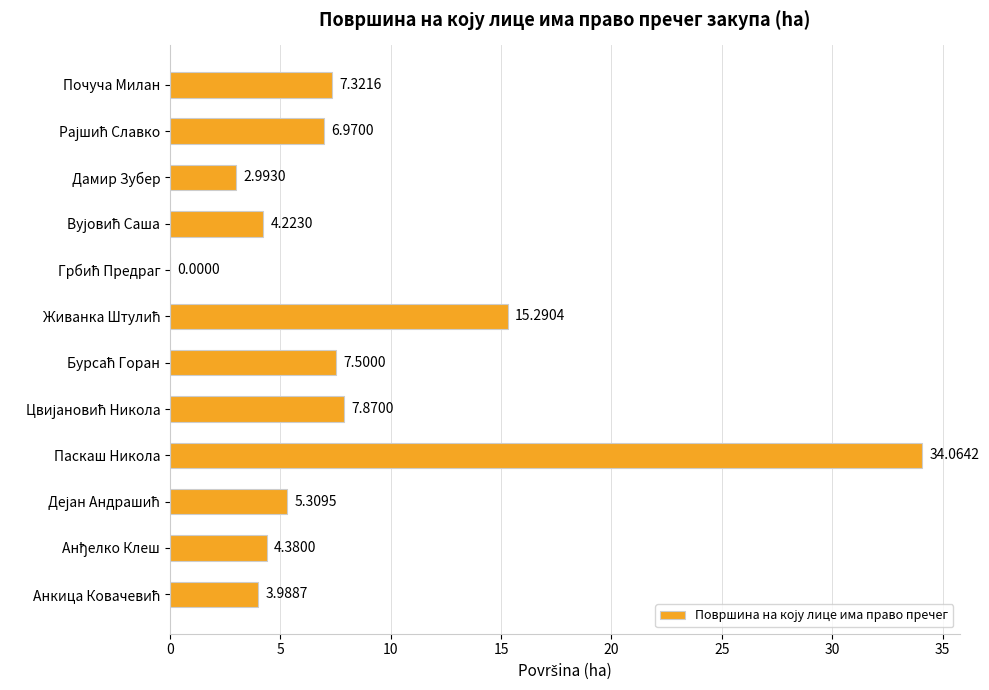

At which category does the chart reach its peak across all series?

Паскаш Никола